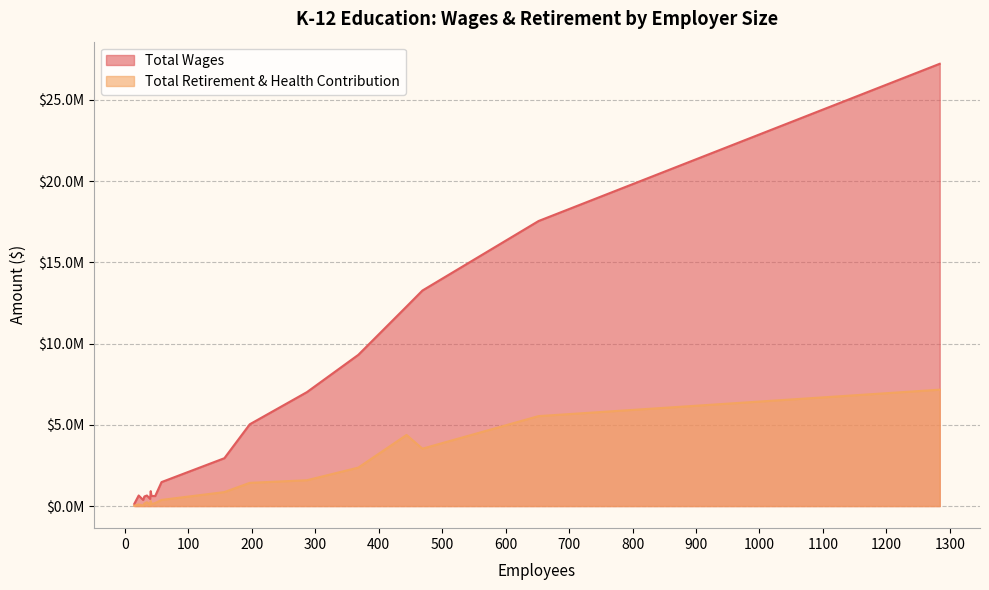

How many series are shown in this chart?

2